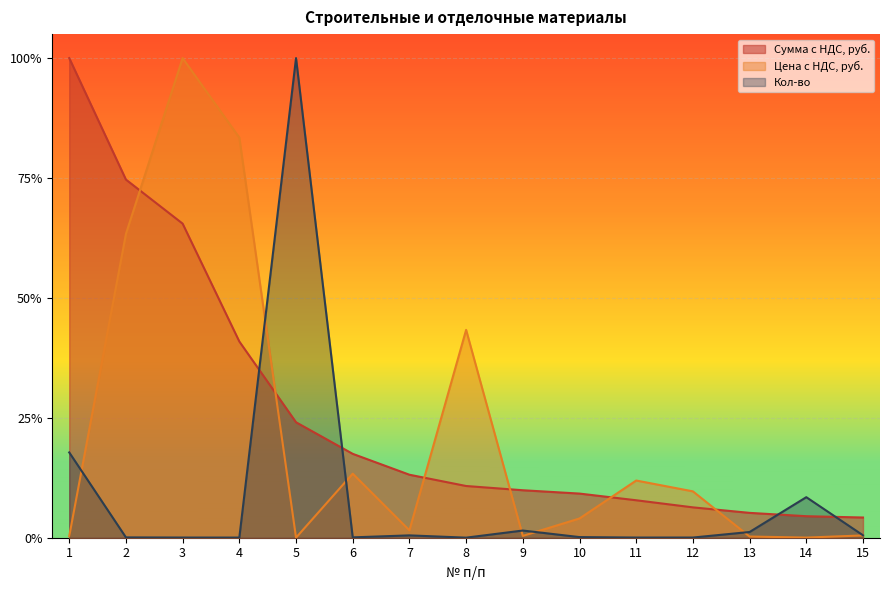

List the labels in order of Кол-во value, smallest first.

8, 4, 3, 11, 12, 2, 6, 10, 7, 15, 13, 9, 14, 1, 5